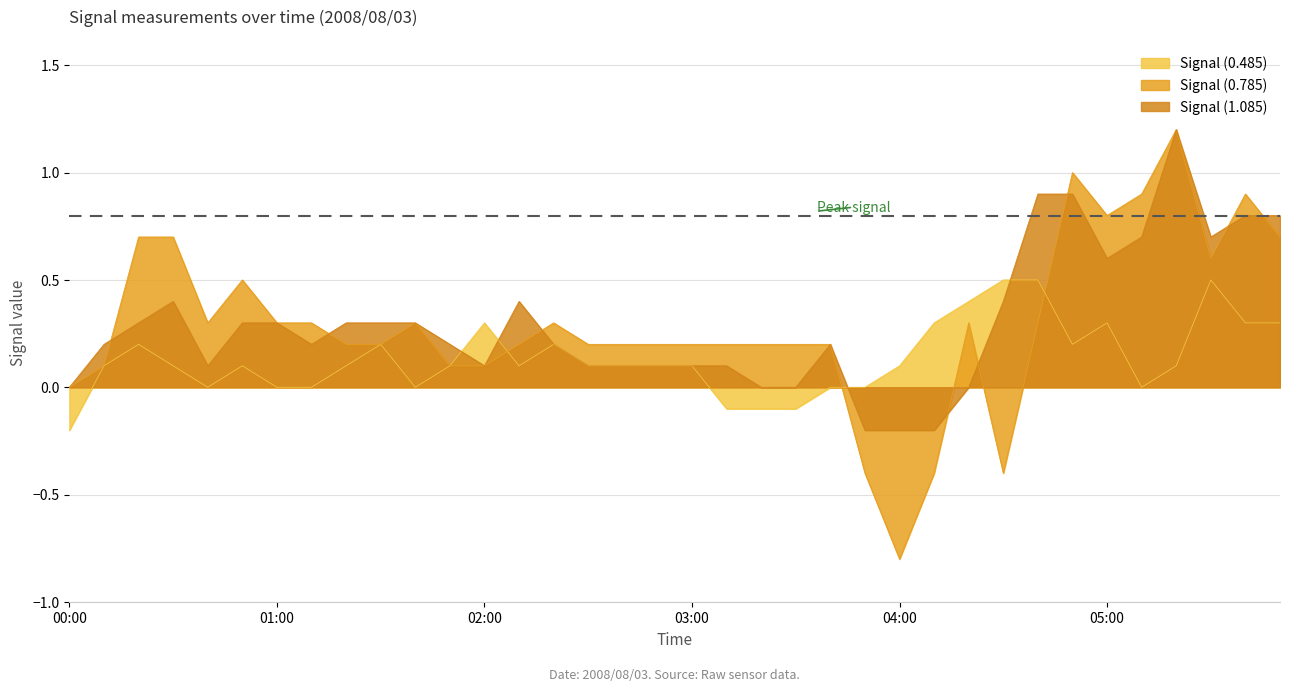

True or false: Signal (1.085) and Signal (0.785) cross at least once.

True